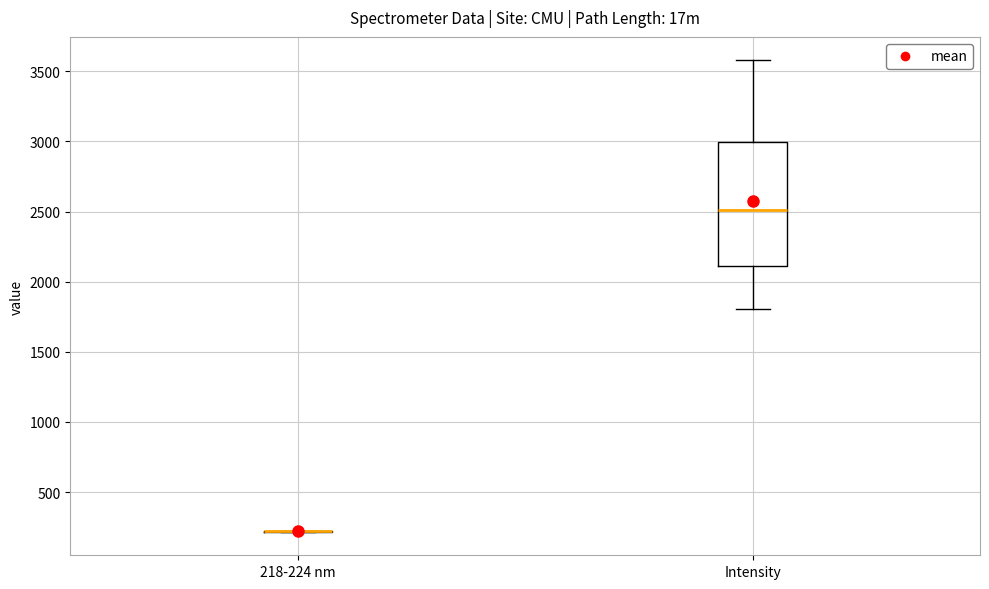

Reading left to right, transcribe this box plot: for each box, give where its median line is, the range the box spans, and where its two whiskers end, as read against the y-axis. The values are not printed on the chart, so give them approximately, as read against the axis.

218-224 nm: box collapsed to a line at 200, whiskers 200 to 200
Intensity: median 2500, box 2100 to 3000, whiskers 1800 to 3600